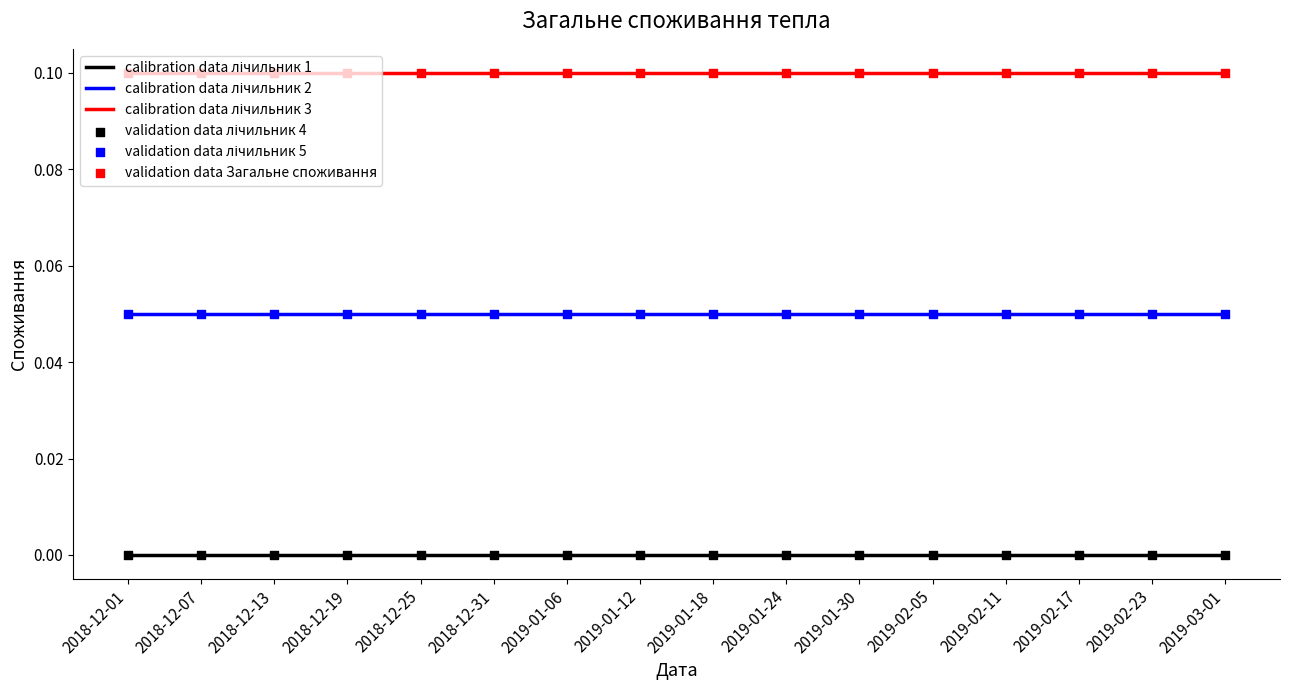

At how many categories does at least one series exceed 0?

16